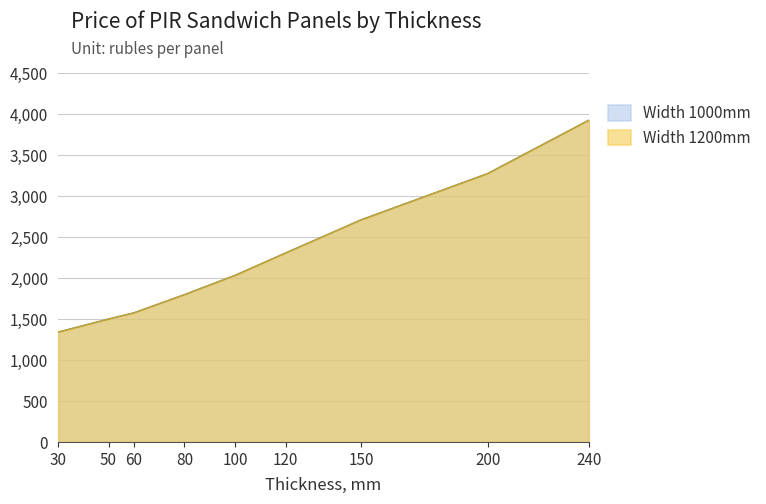

Reading left to right, transcribe all the data shown in this chart.

Width 1000mm: 1339	1499	1574	1796	2031	2304	2710	3273	3924
Width 1200mm: 1339	1499	1574	1796	2031	2304	2710	3273	3924